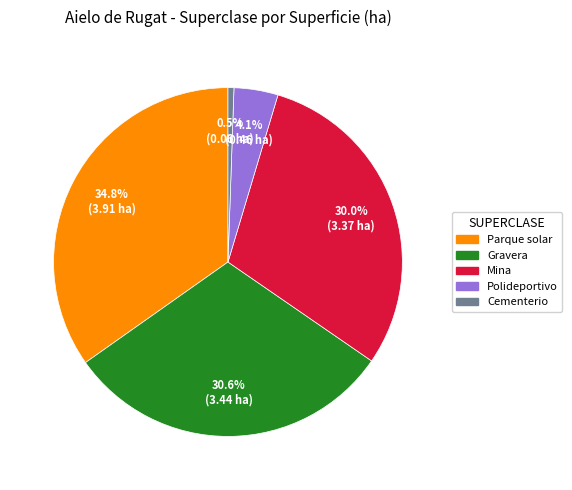

What percentage is the Parque solar slice, to the nearest percent?

35%